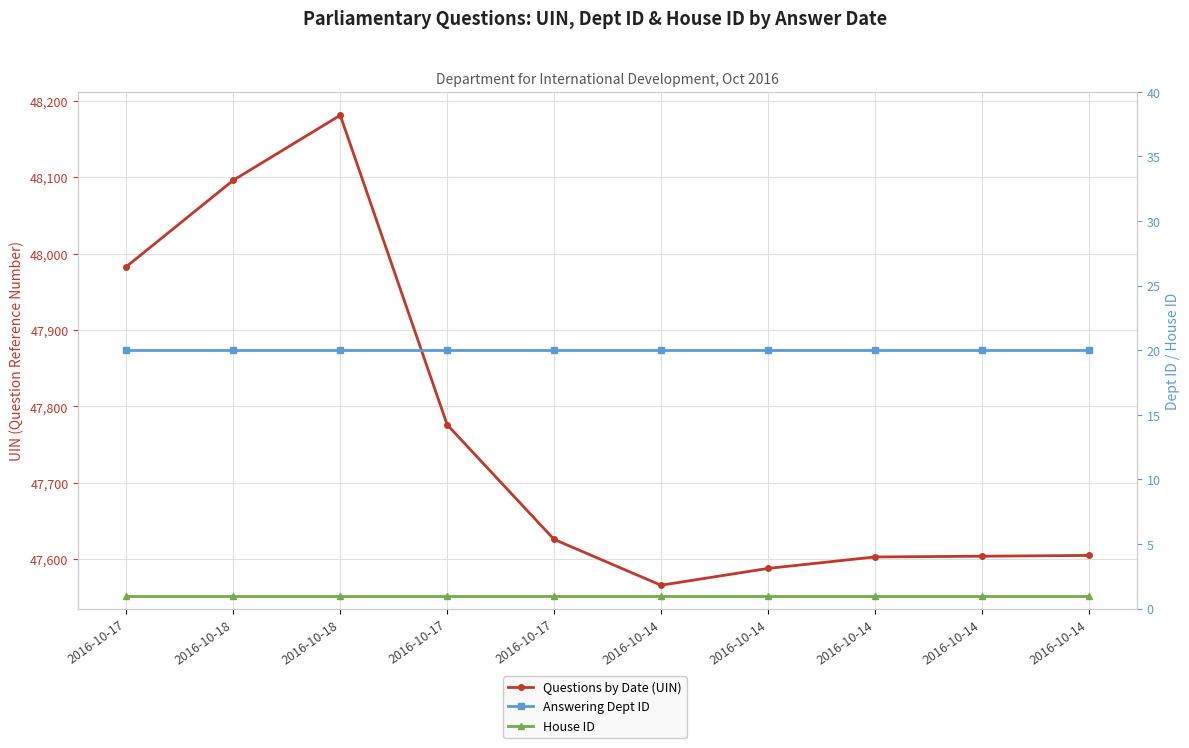

What value does the Questions by Date (UIN) series have at 2016-10-14, to the nearest 100?

47600